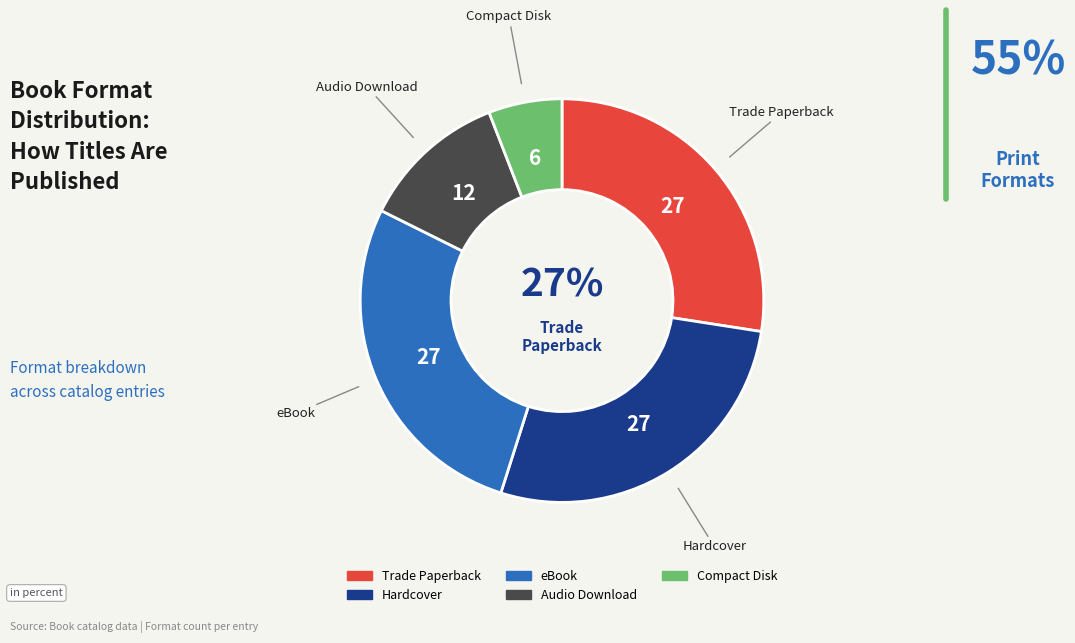

To the nearest percent, what is the average slice percentage?

20%